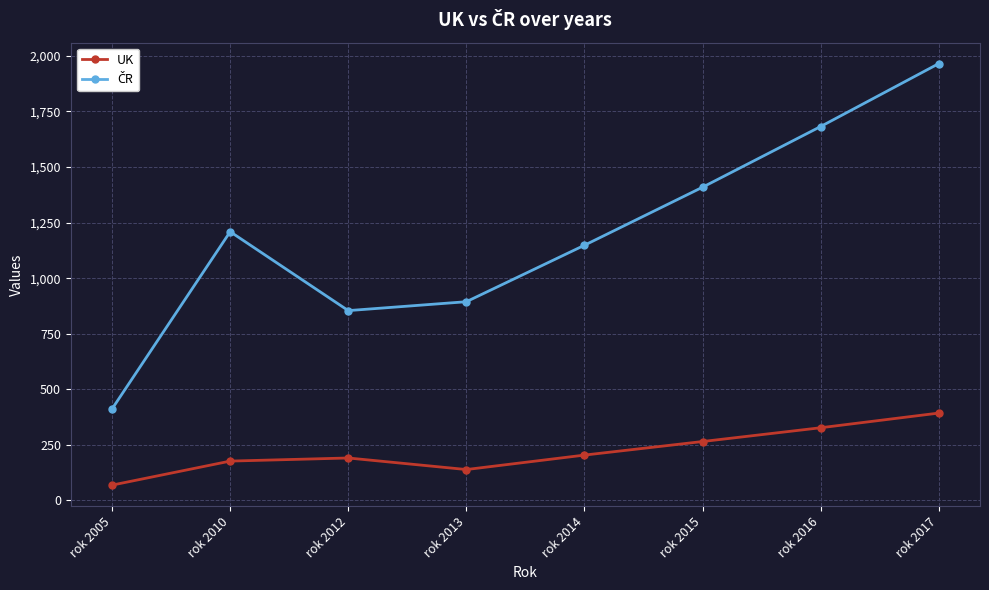

What is the total value across all series at rok 2012?

1045